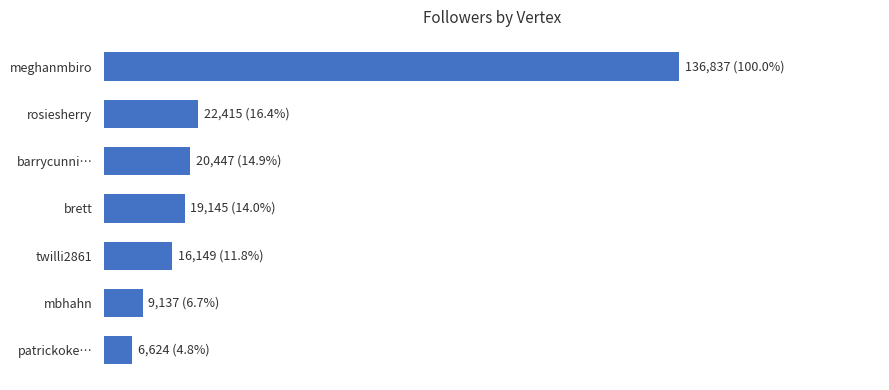

Does the chart contain any negative values?

No